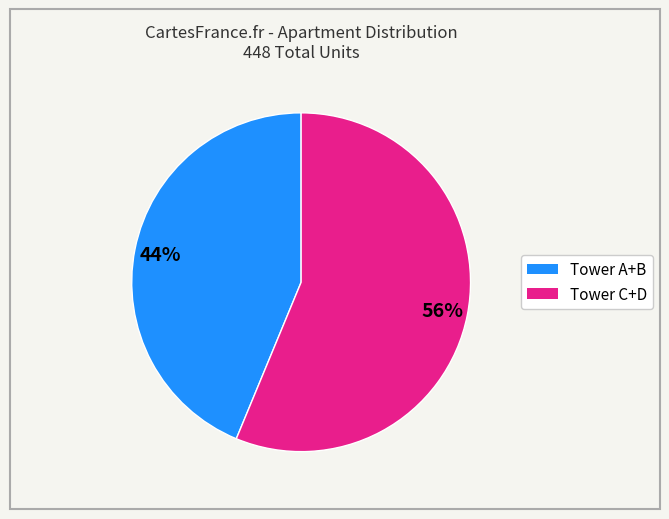

Does any single category account for the majority?

Yes